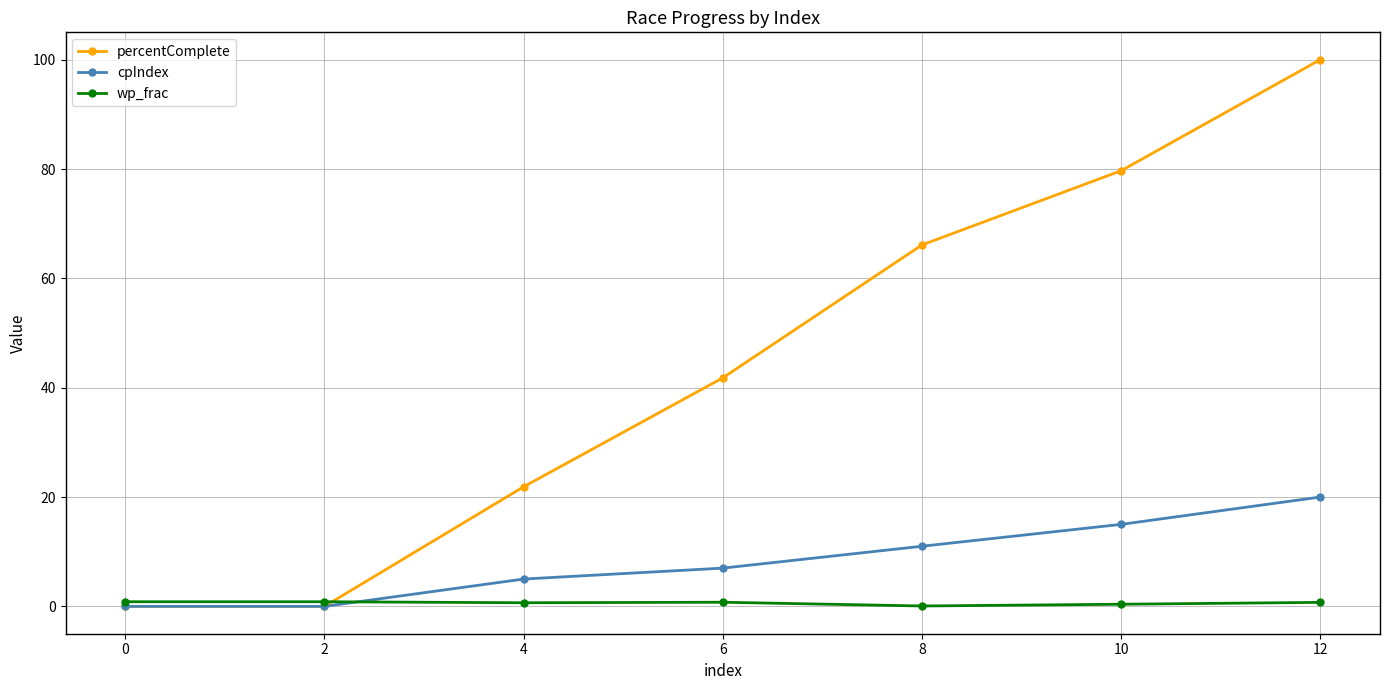

Rank the series at 8 from lowest to highest value.

wp_frac, cpIndex, percentComplete